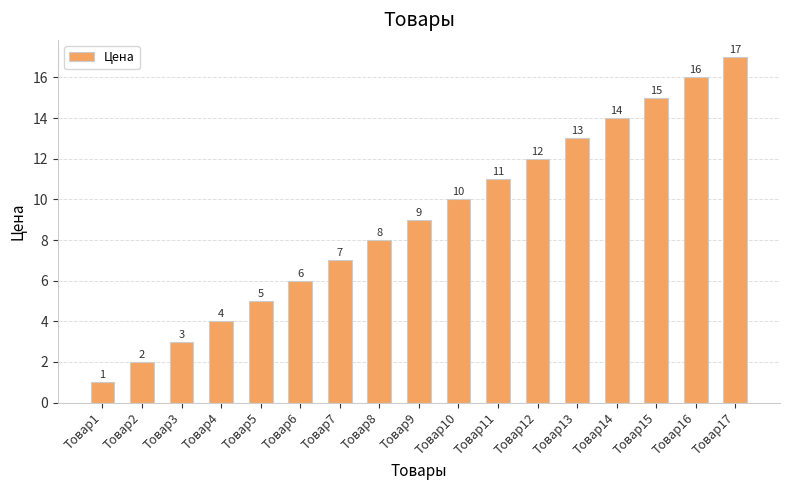

What is the sum of the values at Товар4 and Товар12?

16